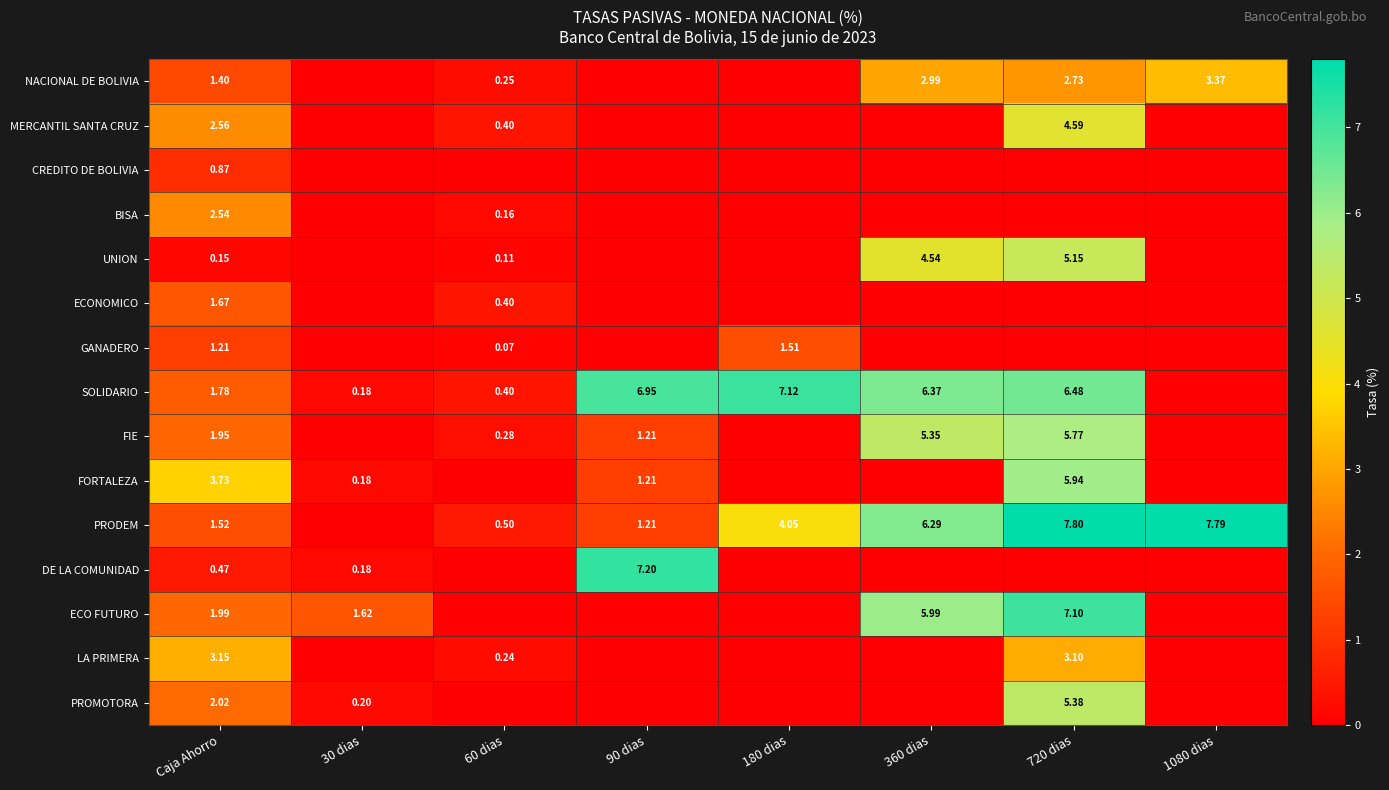

At how many categories does at least one series exceed 4?

5